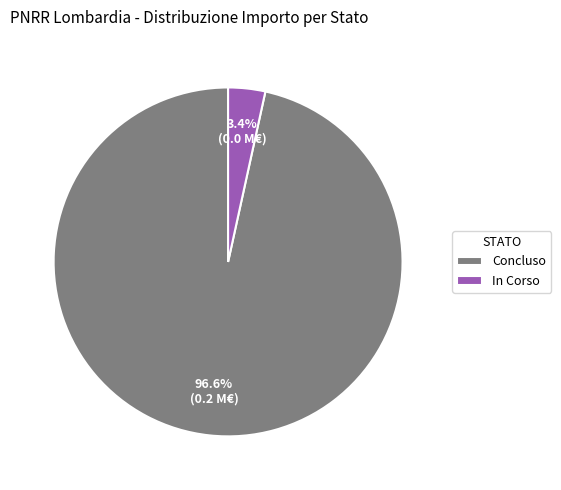

To the nearest percent, what portion does Concluso represent?

97%